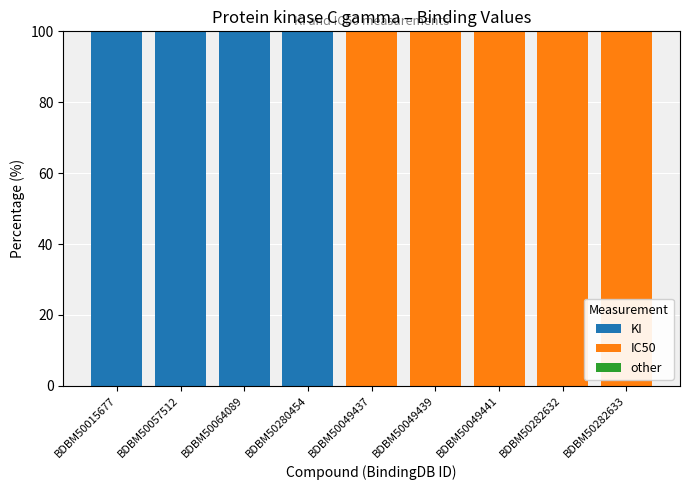

True or false: KI has a value of 149 at BDBM50015677.

False